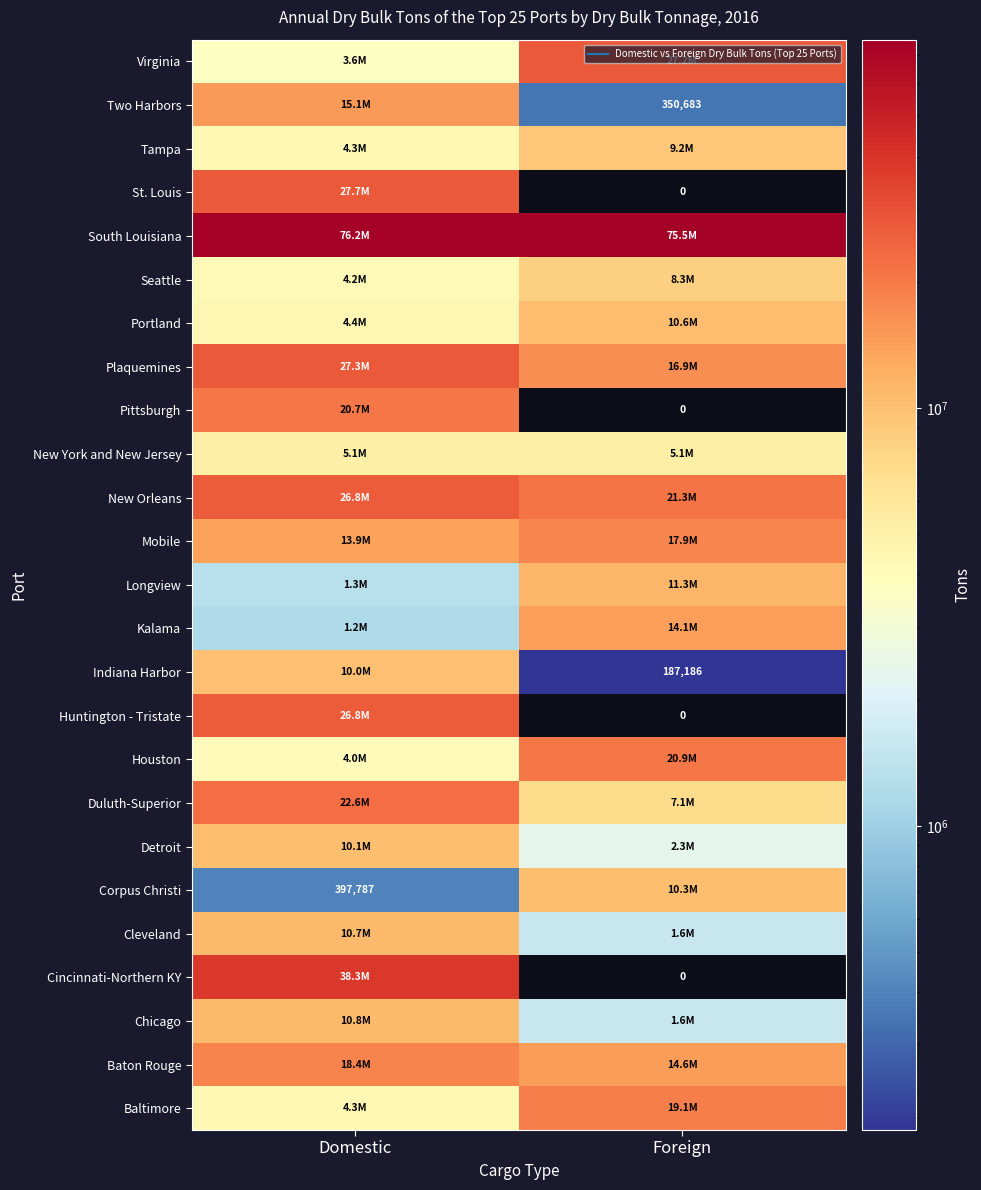

What is the sum of all St. Louis values?

27709688